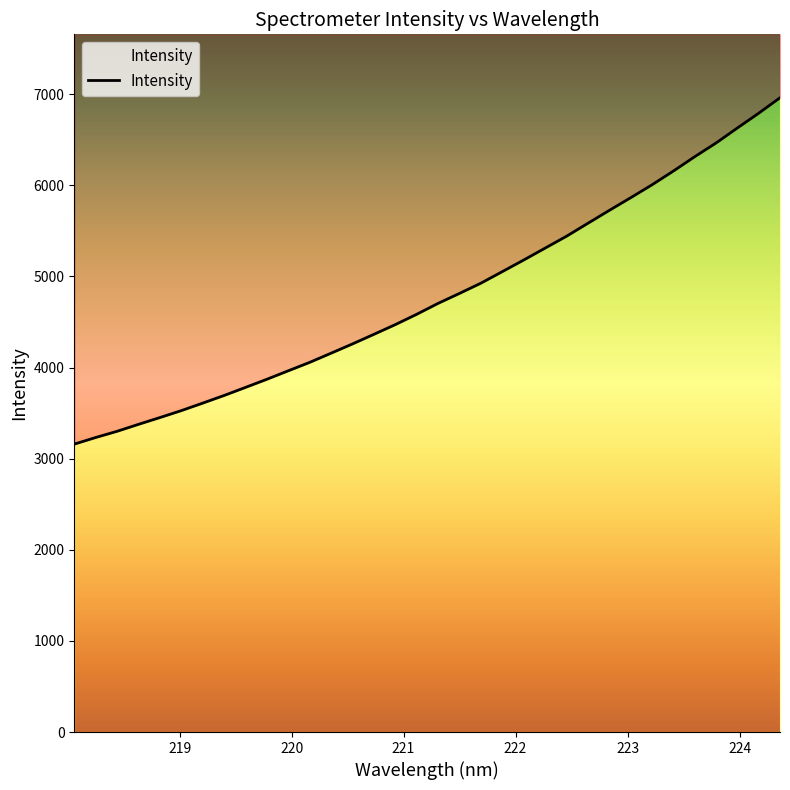

Reading right to left, what are all the values shown in this chart?

6961.8	6791.7	6629.4	6464.5	6313.9	6156.2	6005.2	5863.5	5724.4	5583.0	5440.9	5310.7	5180.4	5053.0	4926.4	4814.3	4705.1	4585.2	4472.0	4365.3	4260.3	4158.5	4057.8	3965.3	3872.2	3782.9	3694.2	3610.3	3527.9	3451.7	3377.4	3300.9	3232.9	3160.0